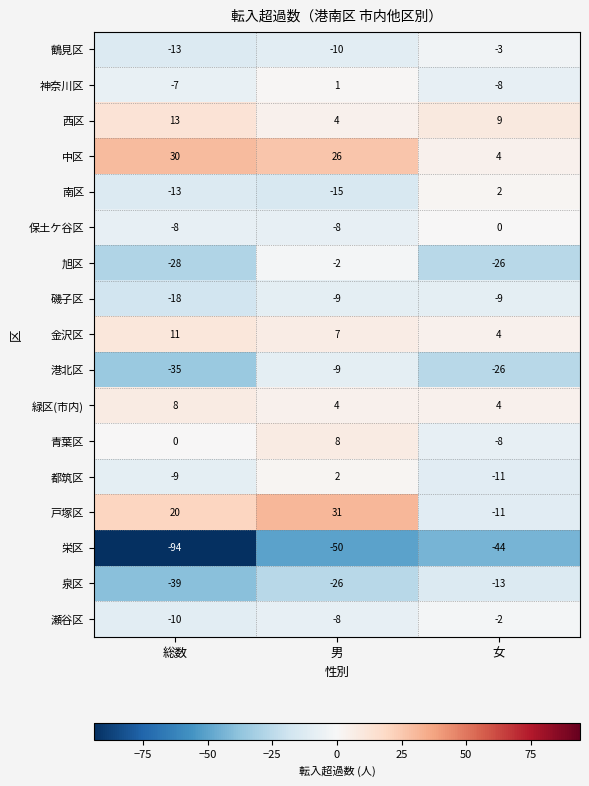

Rank the categories by 青葉区 value from lowest to highest.

女, 総数, 男